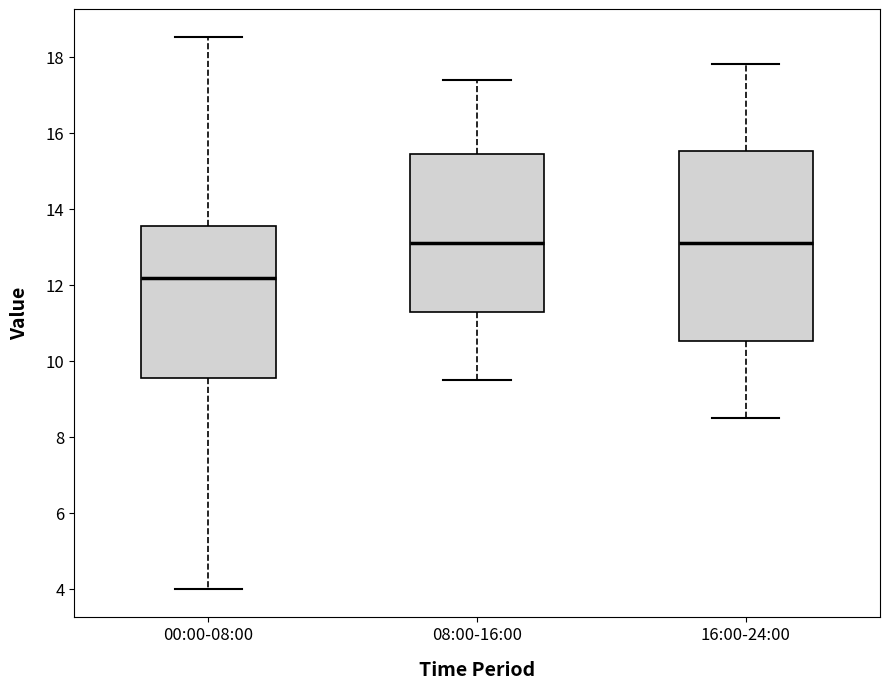

Which box is the tallest, from its lower edge to its upper edge?

16:00-24:00